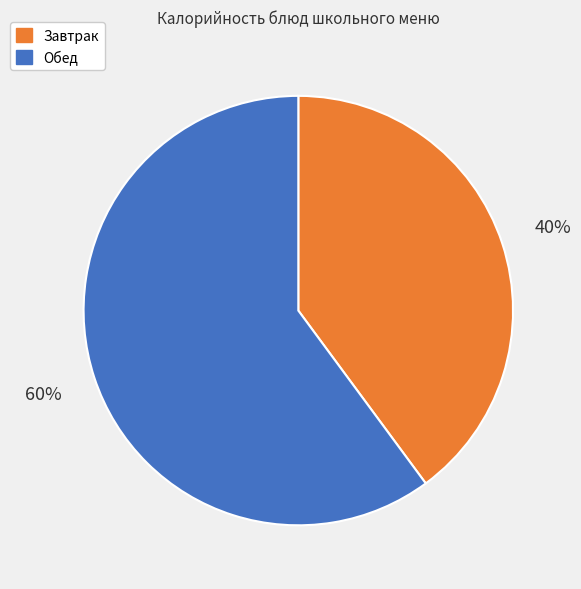

What is the ratio of the value at Завтрак to the value at Обед?

0.7